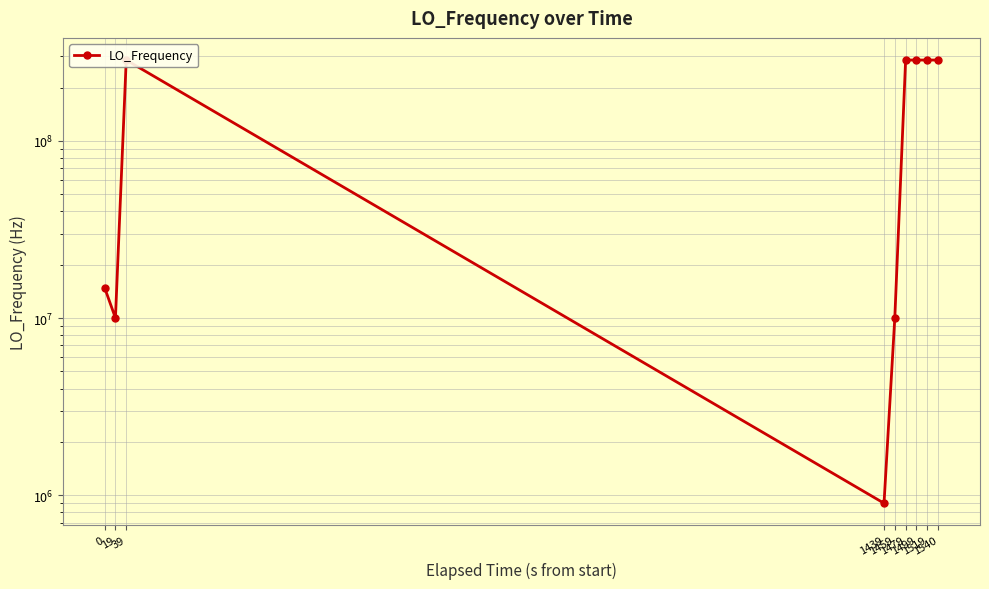

Reading left to right, list all the values displayed in this chart.

14801434.7	10000015.8	286046931.7	900008.3	9999990.6	286046989.6	286046994.4	286046991.7	286047004.0